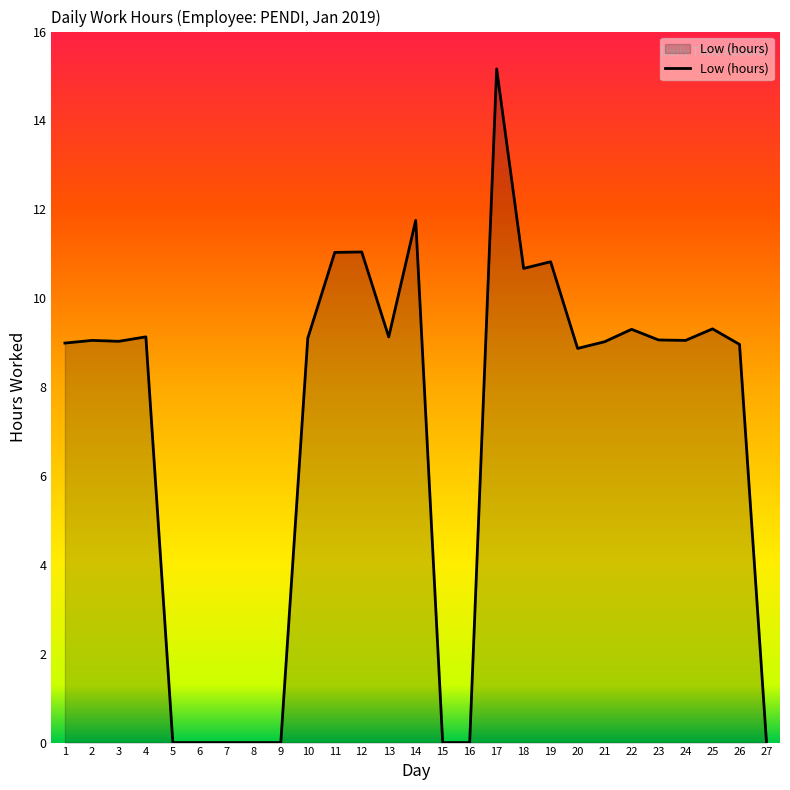

What is the maximum value shown in the chart?

15.2